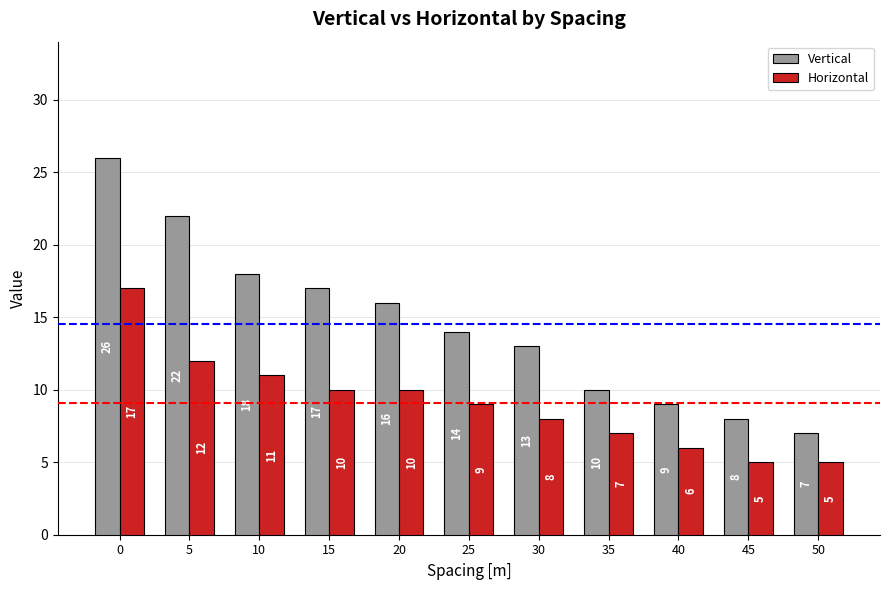

How many bars are there in each group?

2